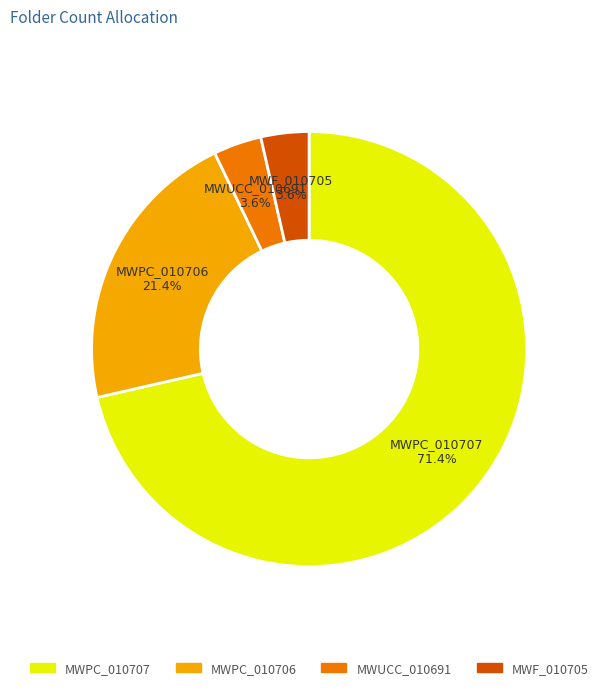

Count the number of slices in the pie.

4